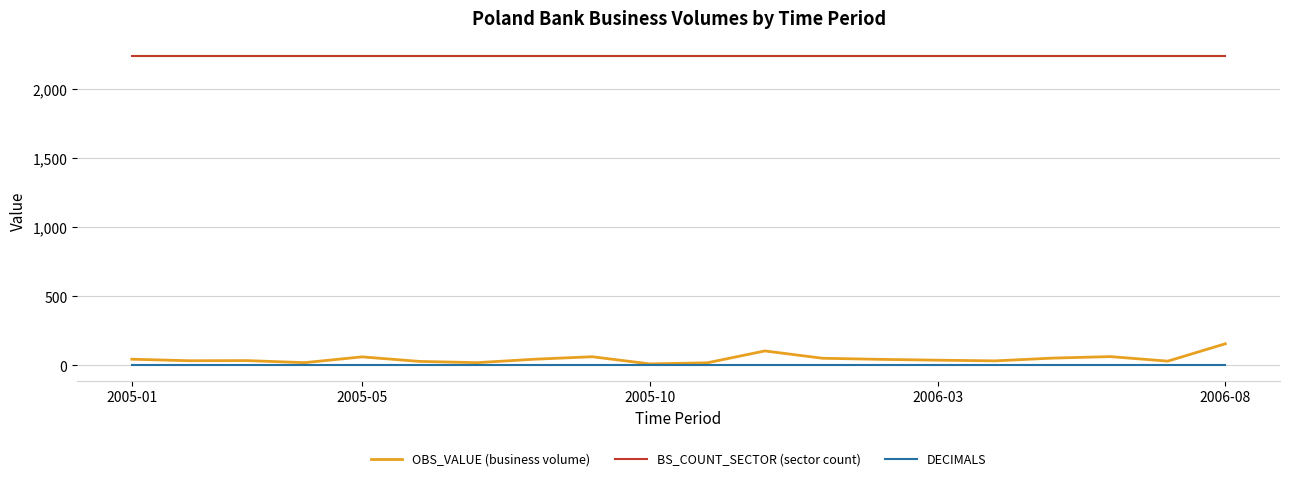

Which series has the widest spread of values?

OBS_VALUE (business volume)